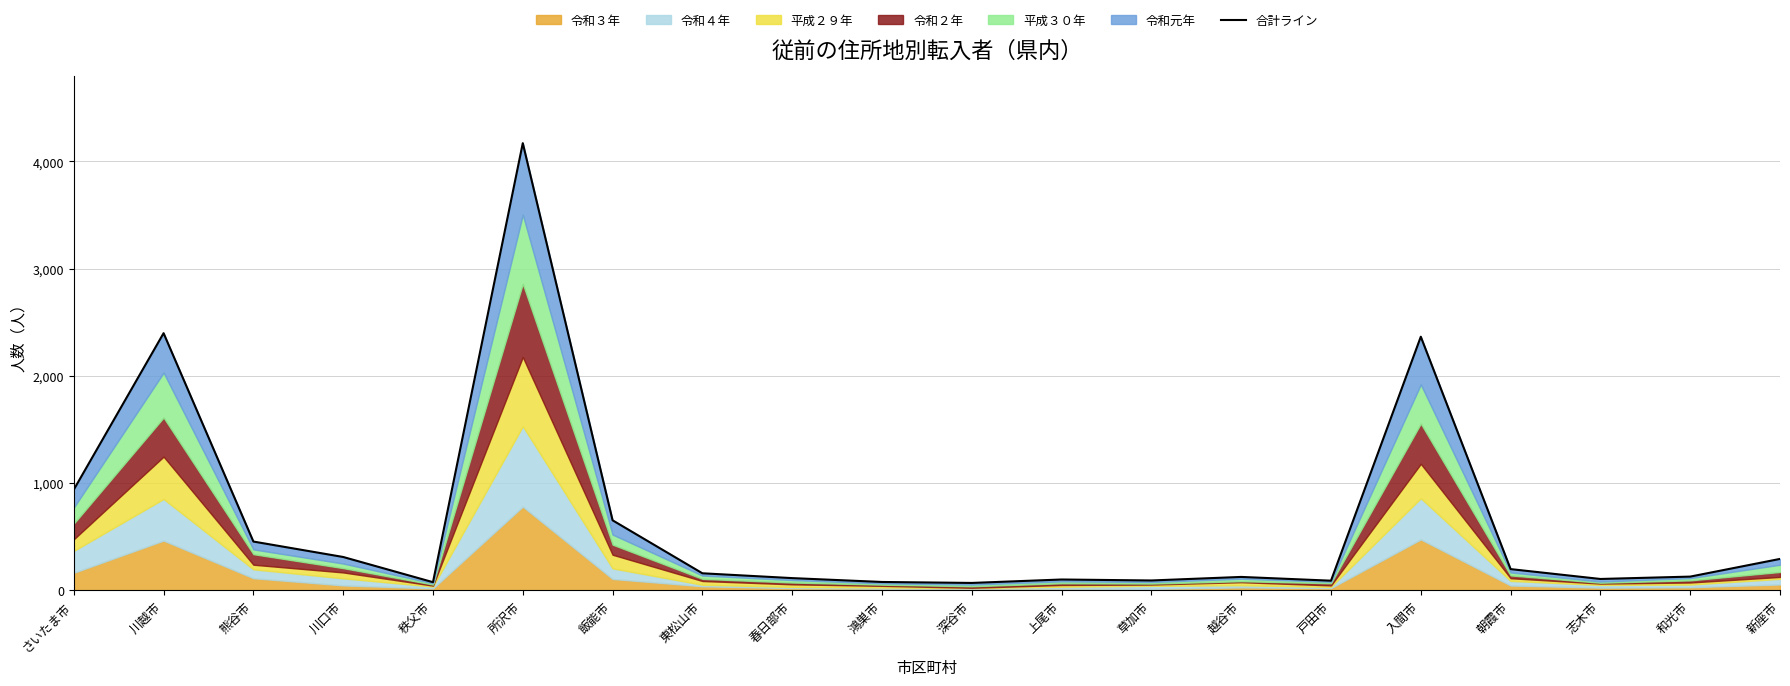

What is the difference between the maximum and minimum values?

4101